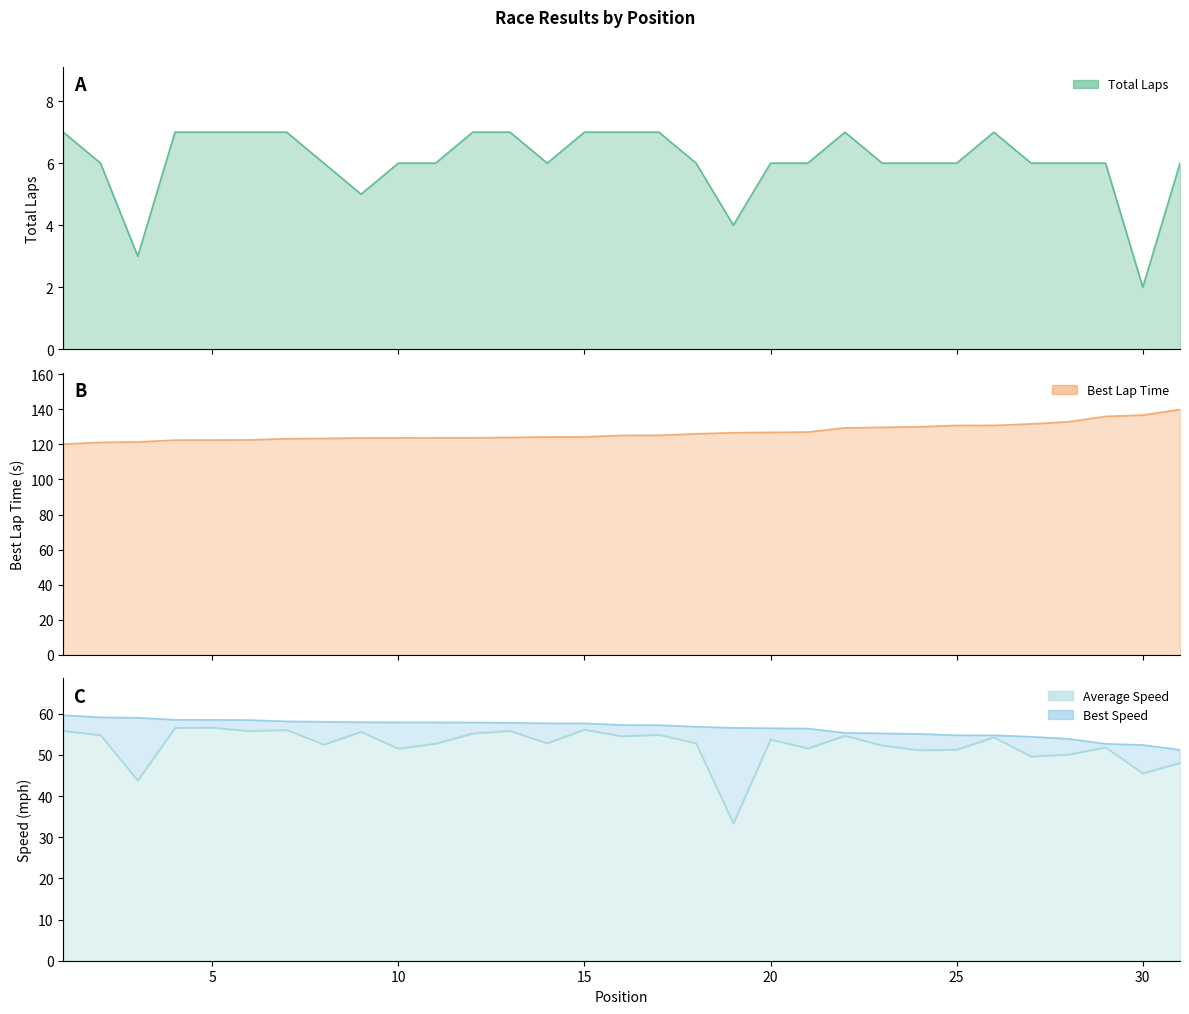

What is the value of the Total Laps point at the 15th from the left?

7.0